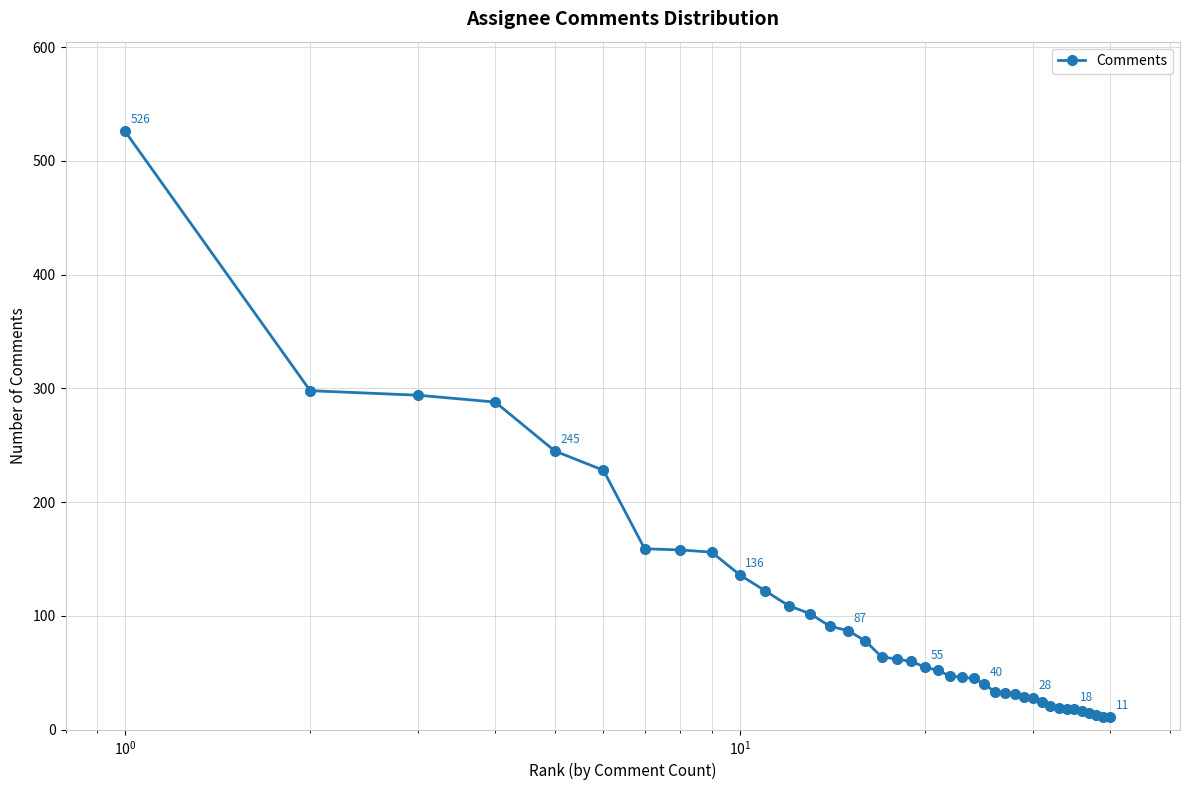

What is the greatest value displayed?

526